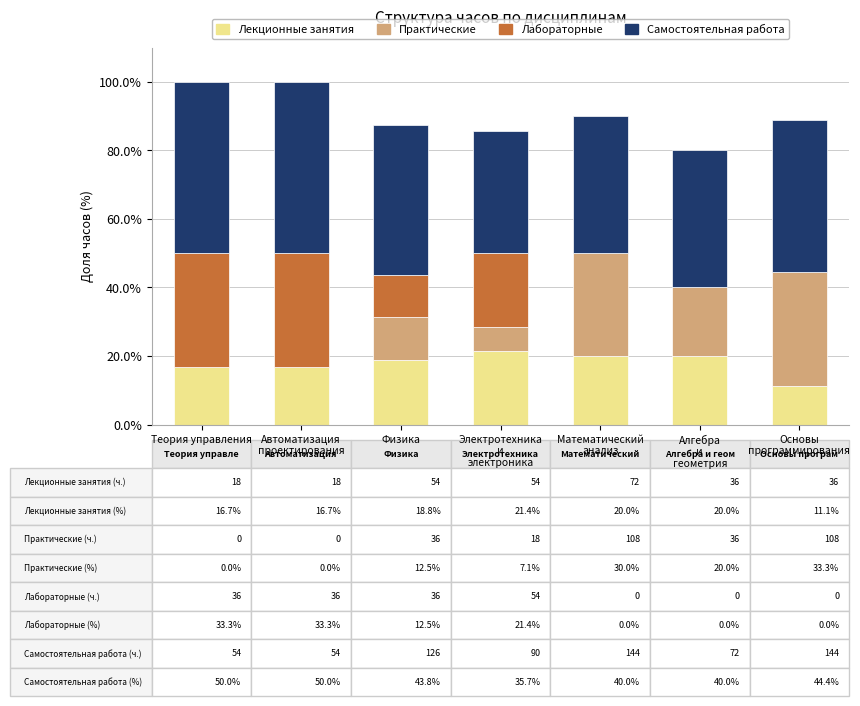

What is the highest value of the Лекционные занятия series?

21.4